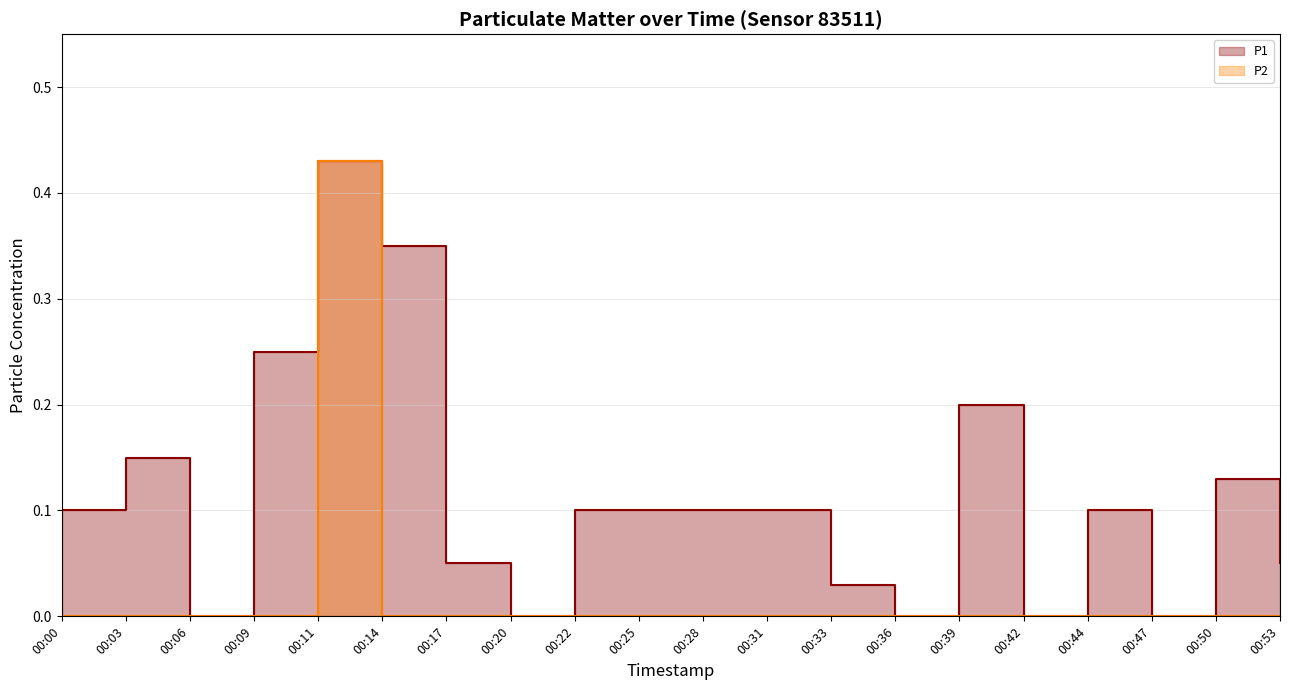

True or false: P1 and P2 intersect in this chart.

False